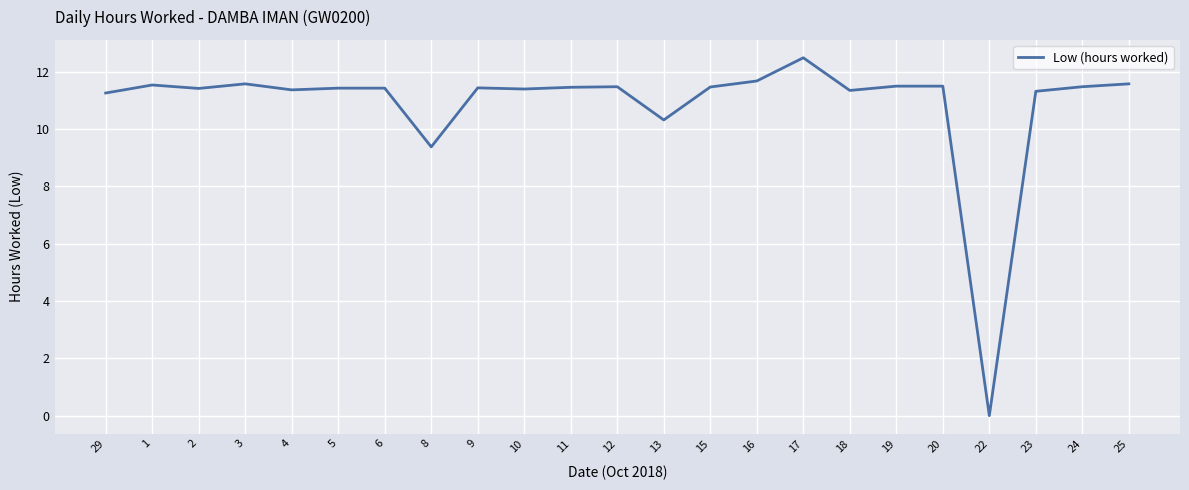

At which category does the data reach its first local valley?

2